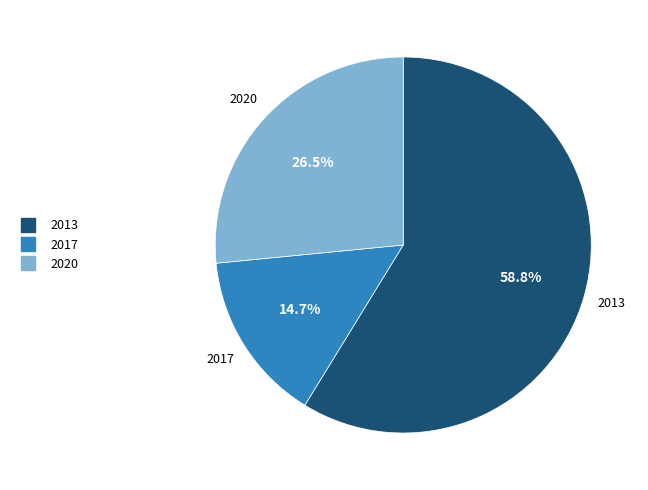

Which slice is the smallest?

2017